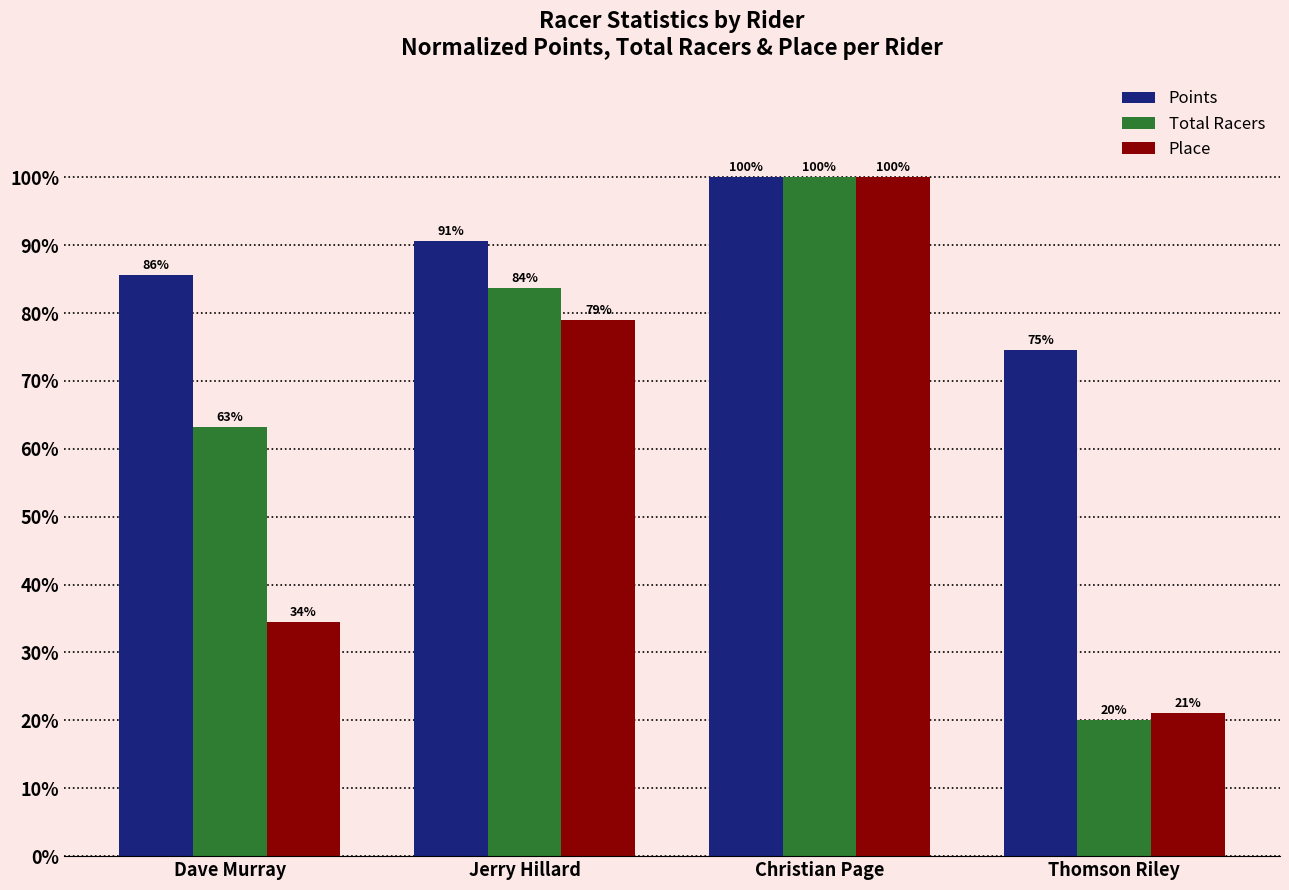

List the series in order of their overall mean, highest first.

Points, Total Racers, Place